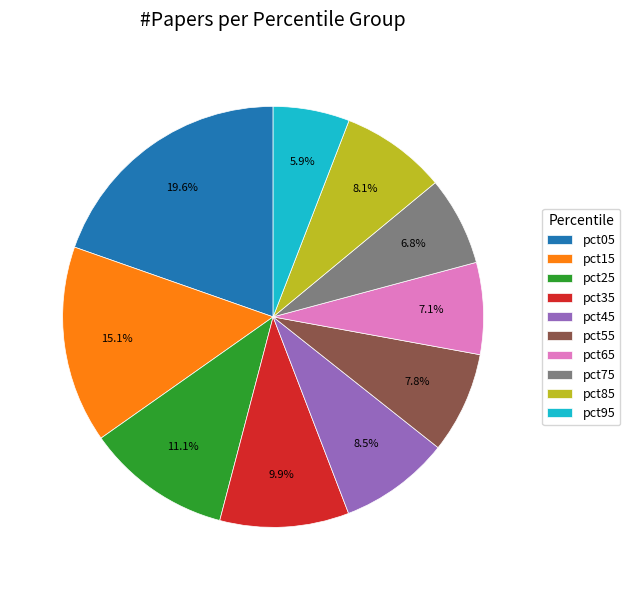

What is the largest slice in the pie chart?

pct05